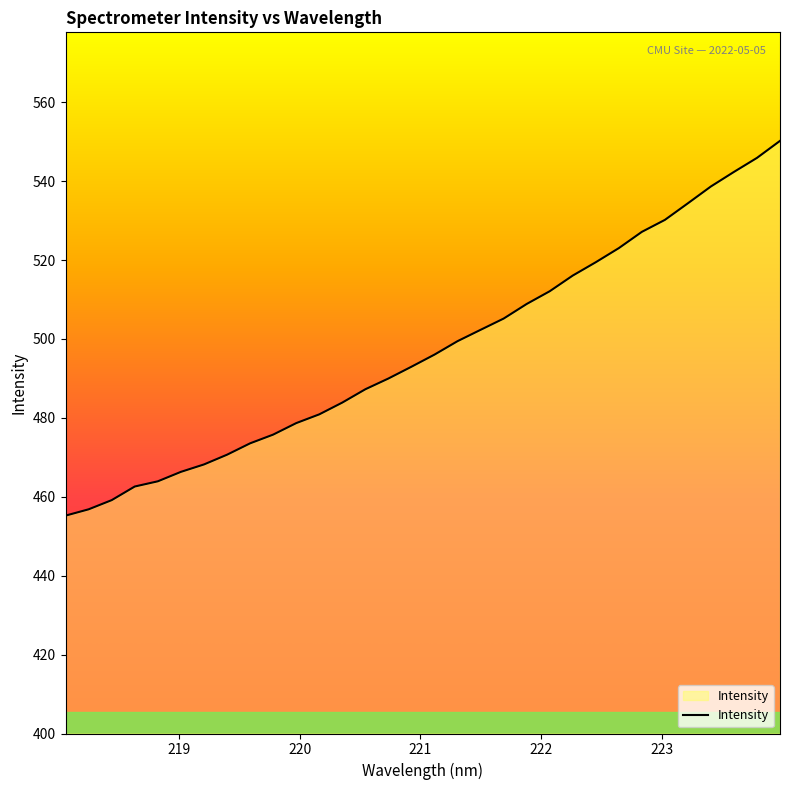

What is the minimum value shown in the chart?

455.2